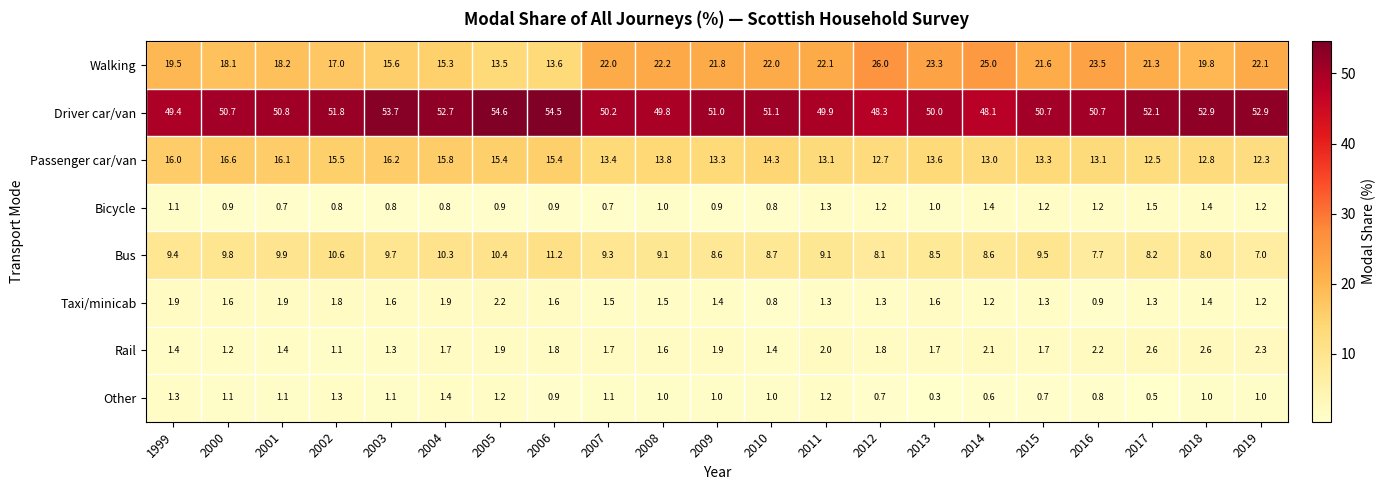

What is the maximum value shown in the chart?

54.6